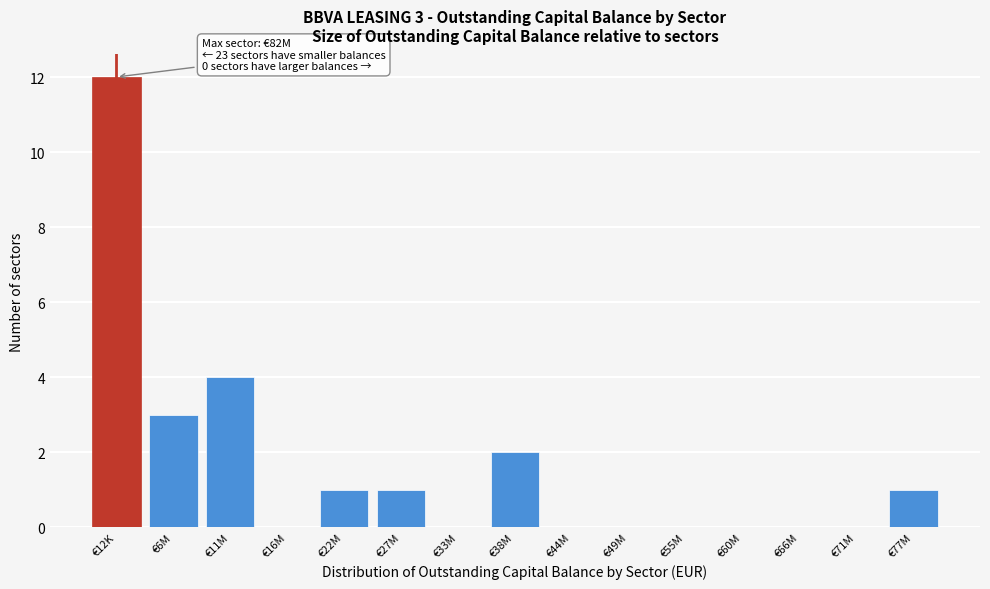

Reading right to left, list all the values displayed in this chart.

€77M=1	€71M=0	€66M=0	€60M=0	€55M=0	€49M=0	€44M=0	€38M=2	€33M=0	€27M=1	€22M=1	€16M=0	€11M=4	€6M=3	€12K=12